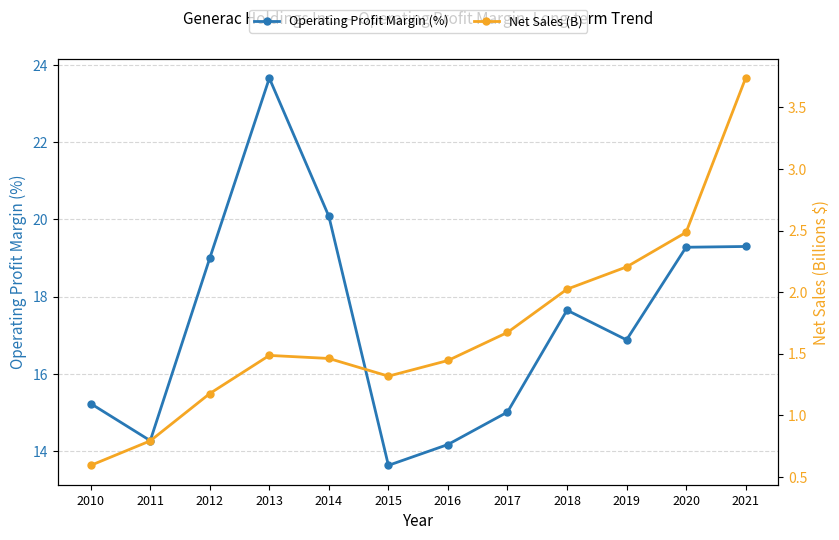

Which series changed the most between 2012 and 2014?

Operating Profit Margin (%)